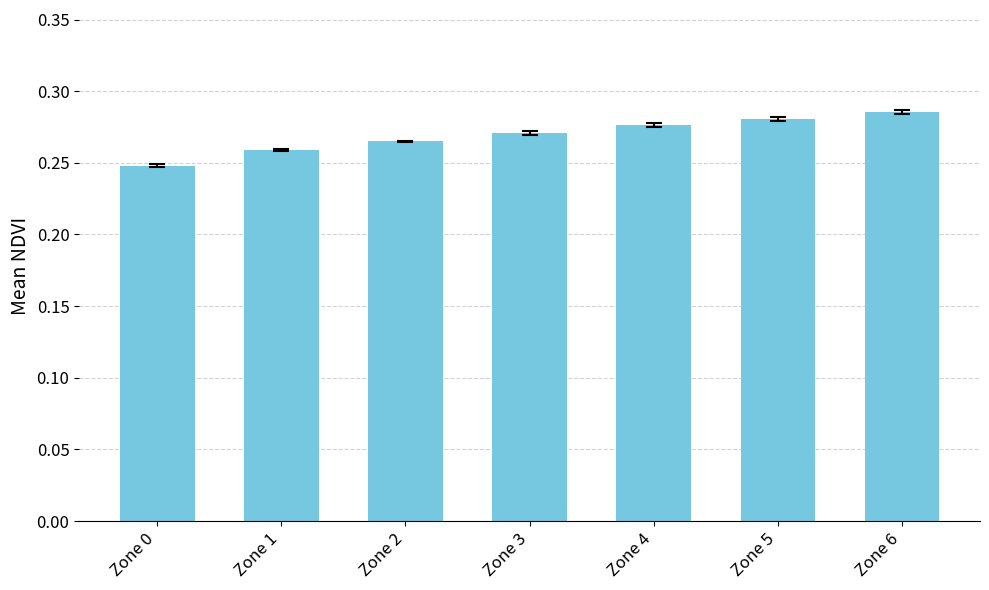

Are the bars horizontal?

No